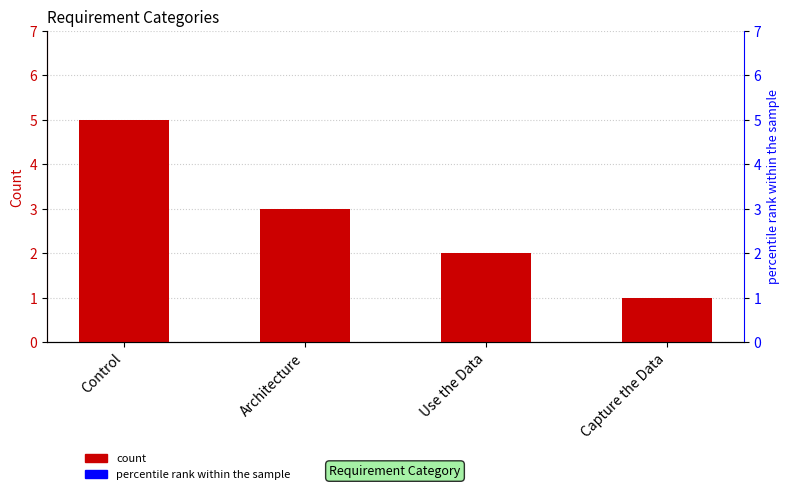

Which series contains the lowest Y value?

count